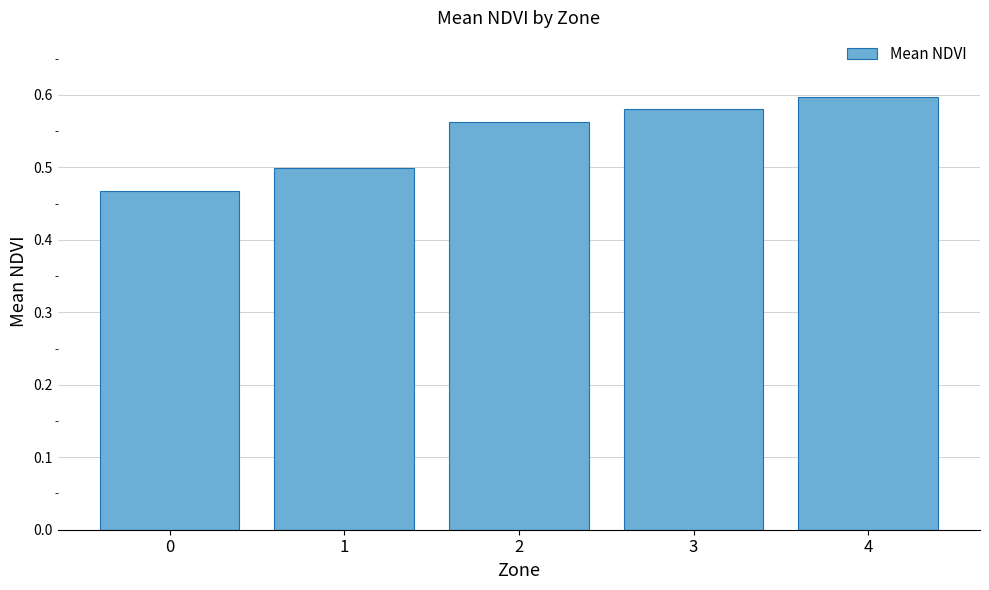

Which has a higher value, 0 or 1?

1